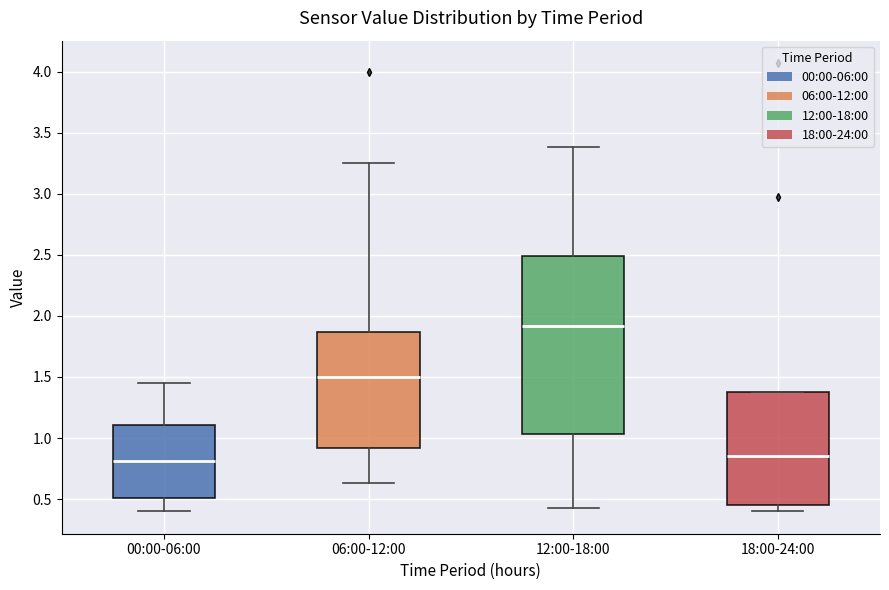

Where is the lower edge of the box for 00:00-06:00 on the y-axis? The values are not printed on the chart, so give them approximately, as read against the axis.

0.50